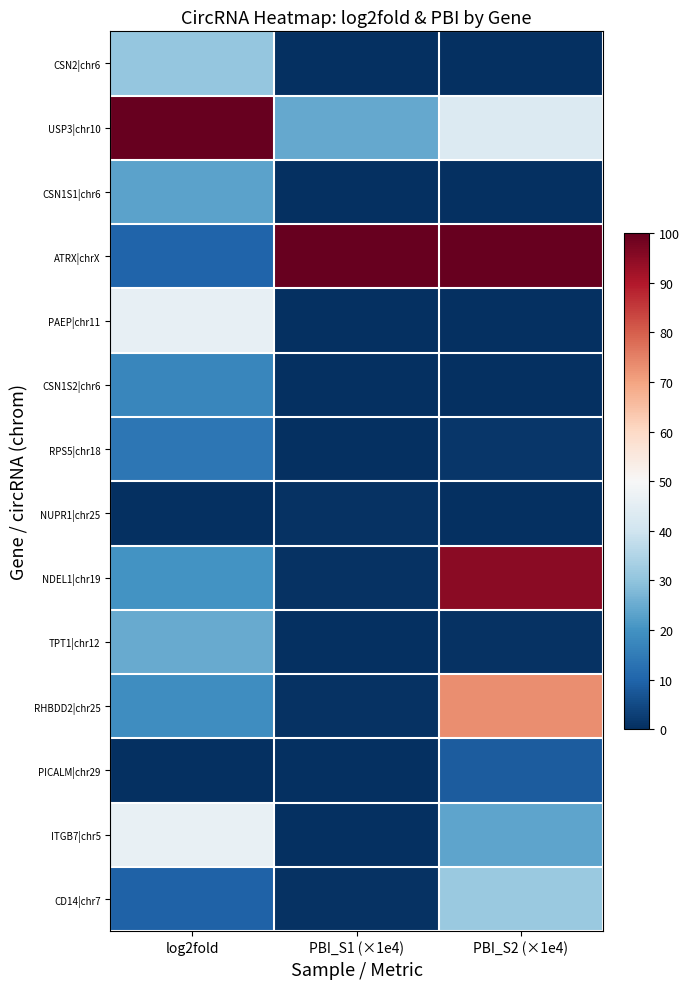

Rank the series at PBI_S2 (×1e4) from lowest to highest value.

CSN1S1|chr6, PAEP|chr11, CSN1S2|chr6, CSN2|chr6, NUPR1|chr25, TPT1|chr12, RPS5|chr18, PICALM|chr29, ITGB7|chr5, CD14|chr7, USP3|chr10, RHBDD2|chr25, NDEL1|chr19, ATRX|chrX